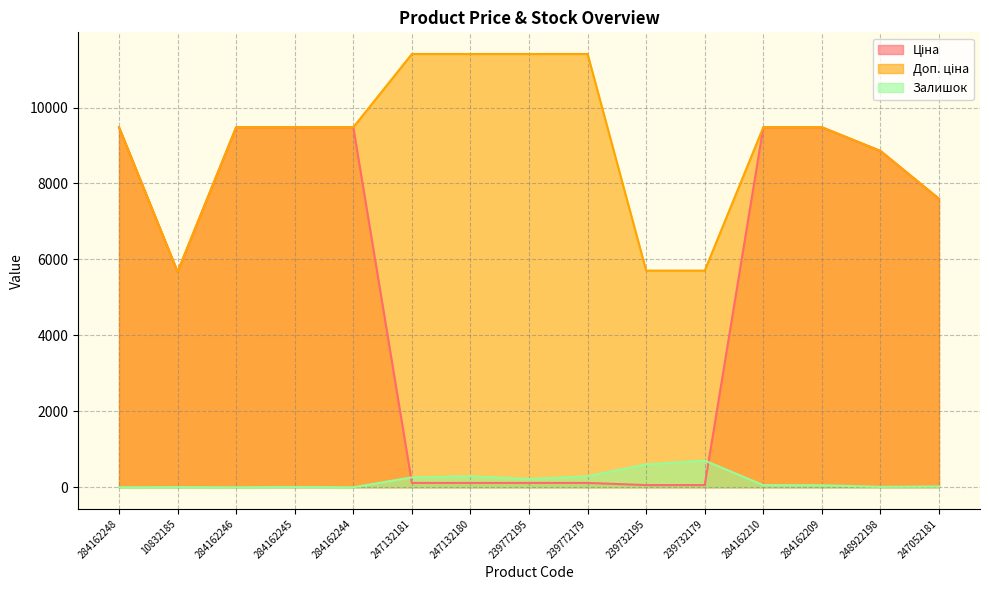

How many interior local valleys does the Ціна series have?

1